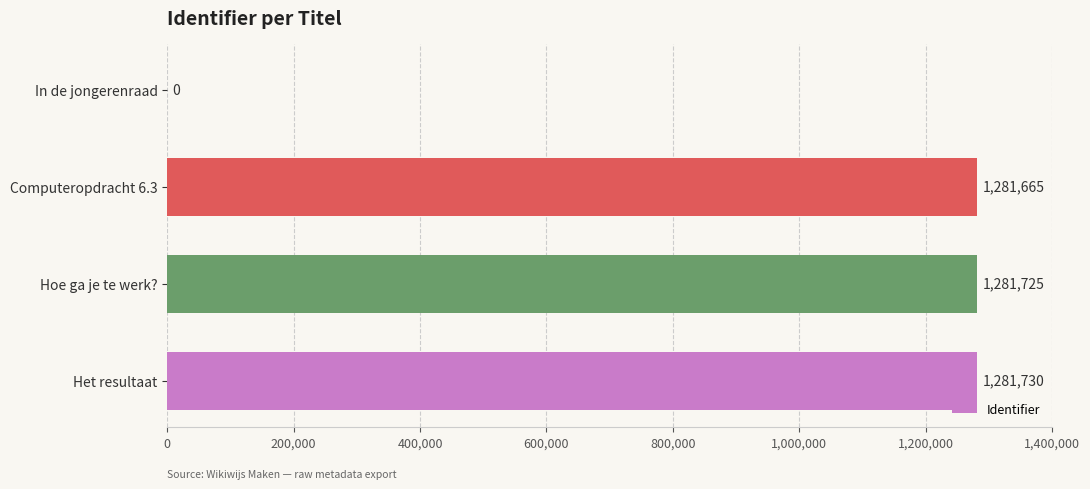

Reading top to bottom, what are all the values shown in this chart?

In de jongerenraad=0	Computeropdracht 6.3=1281665	Hoe ga je te werk?=1281725	Het resultaat=1281730